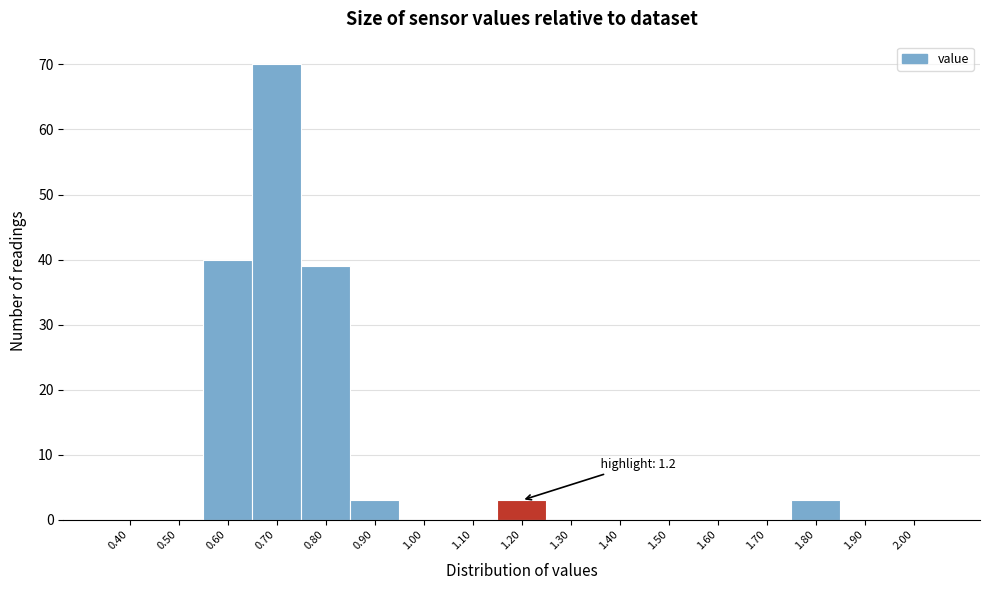

Reading left to right, list all the values displayed in this chart.

0.40=0	0.50=0	0.60=40	0.70=70	0.80=39	0.90=3	1.00=0	1.10=0	1.20=3	1.30=0	1.40=0	1.50=0	1.60=0	1.70=0	1.80=3	1.90=0	2.00=0